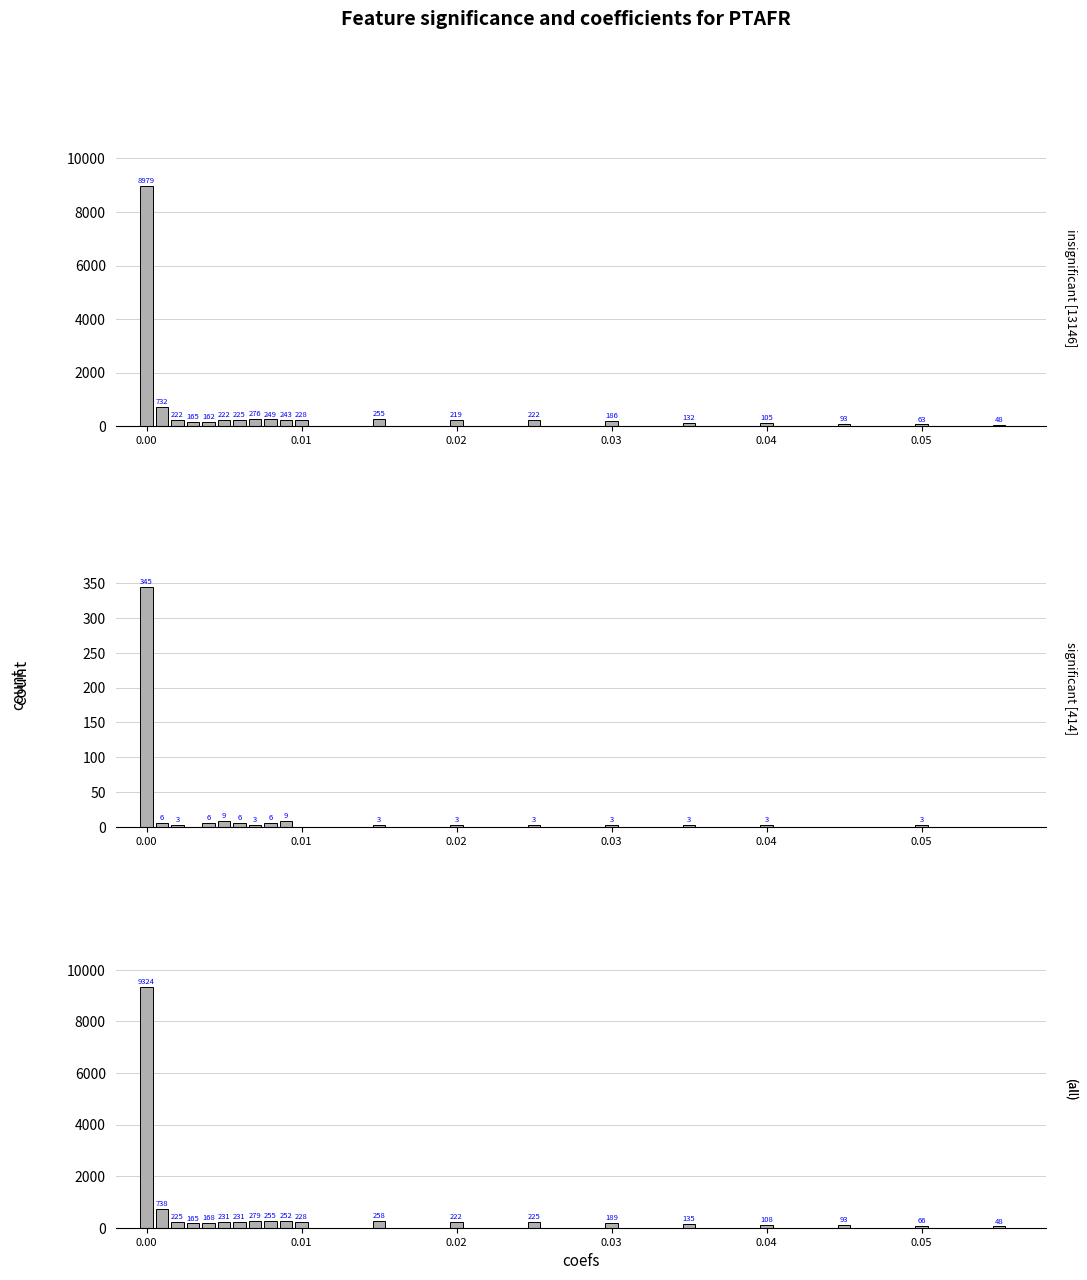

At how many categories does at least one series exceed 3733?

1